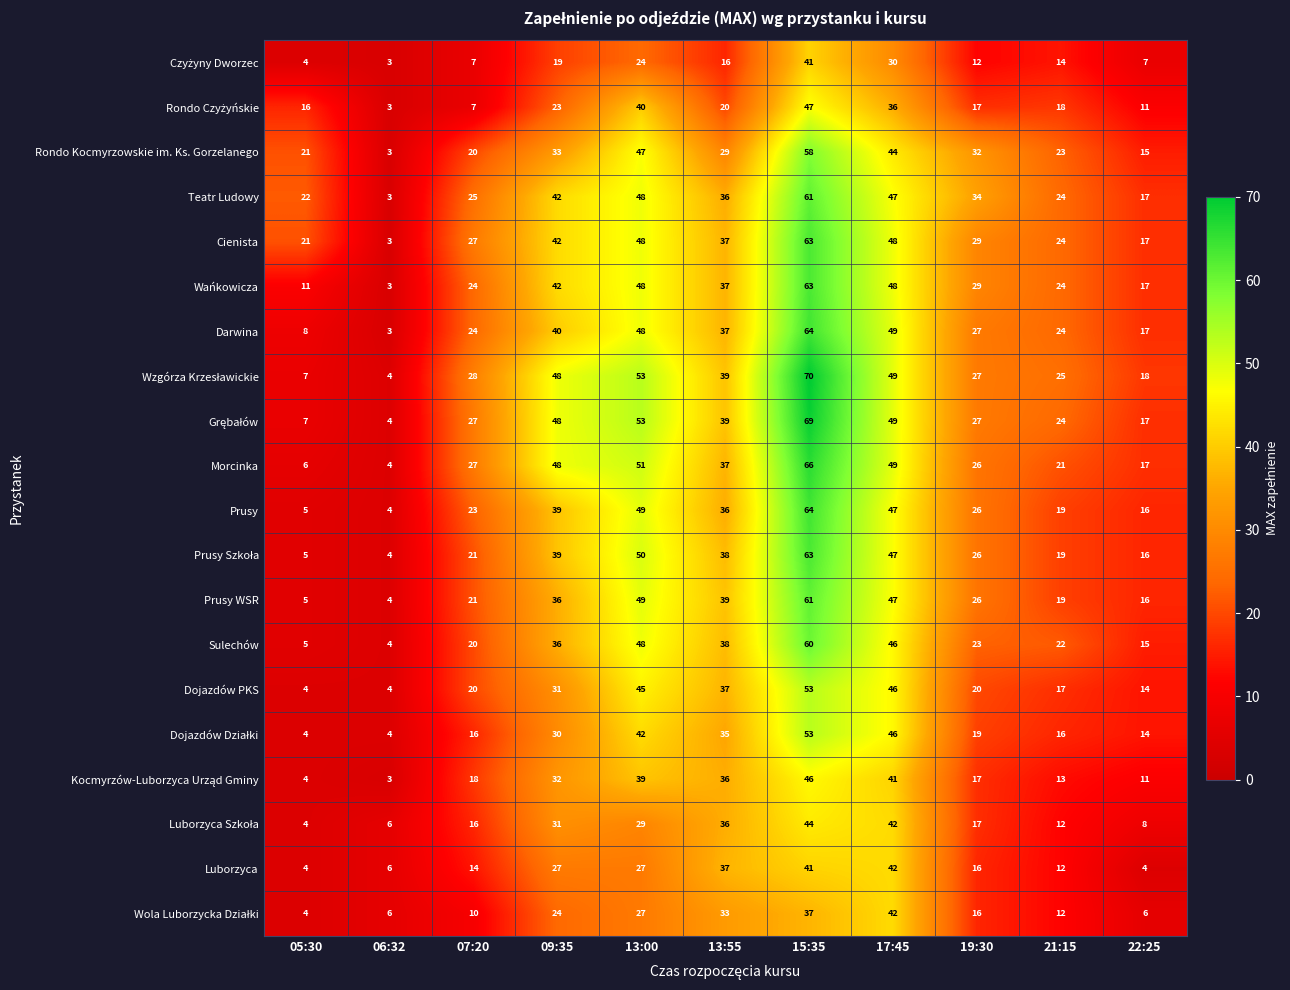

The value of Rondo Kocmyrzowskie im. Ks. Gorzelanego at 21:15 is 40. True or false?

False